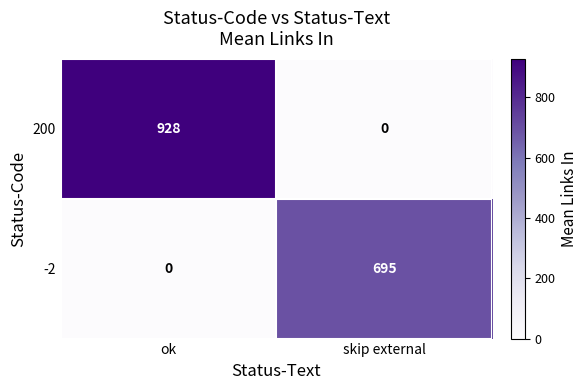

The 200 series shows 928 at ok. True or false?

True